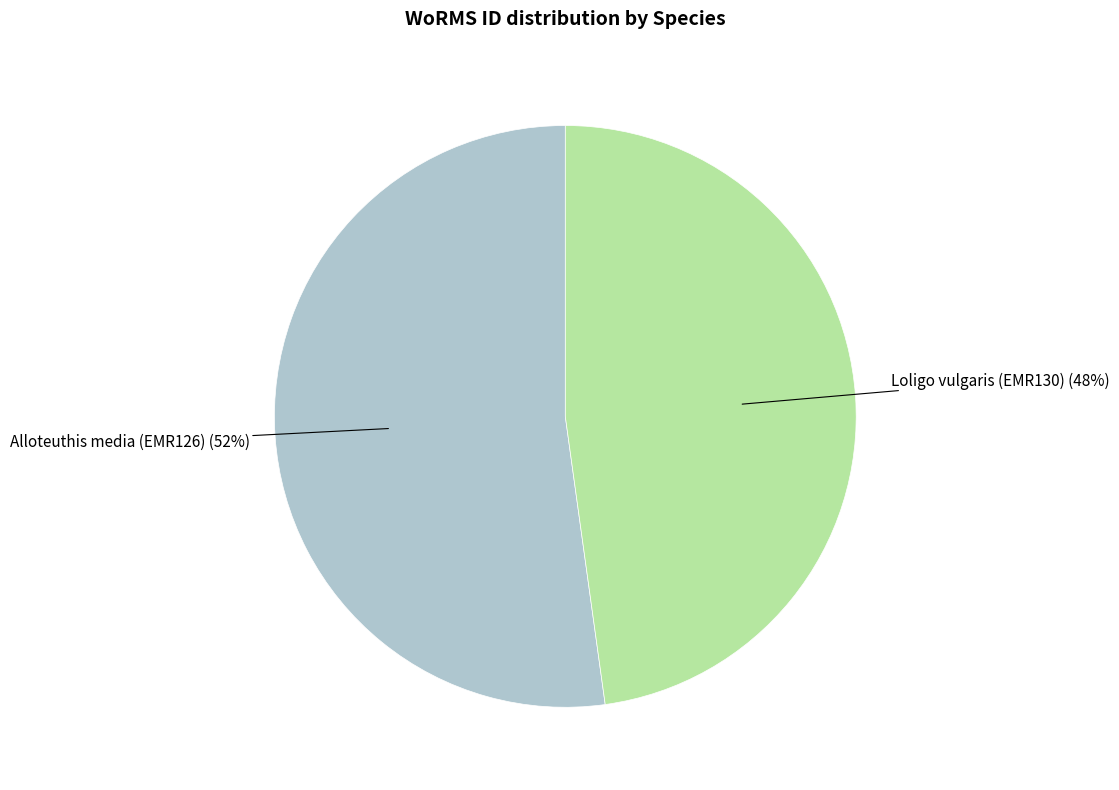

To the nearest percent, what portion does Alloteuthis media (EMR126) represent?

52%